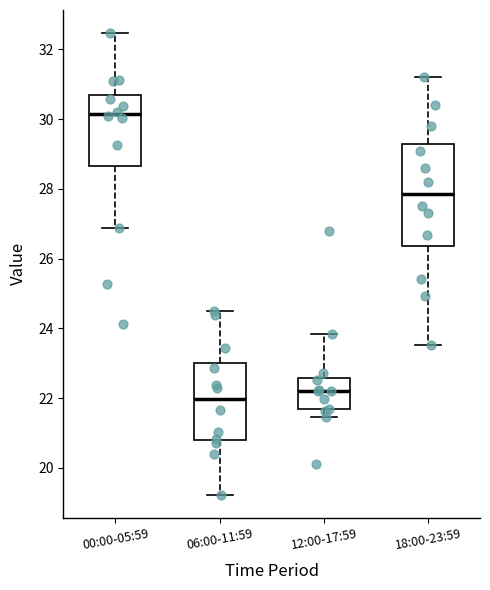

Where does the median line of the box for 12:00-17:59 sit on the y-axis? The values are not printed on the chart, so give them approximately, as read against the axis.

22.2